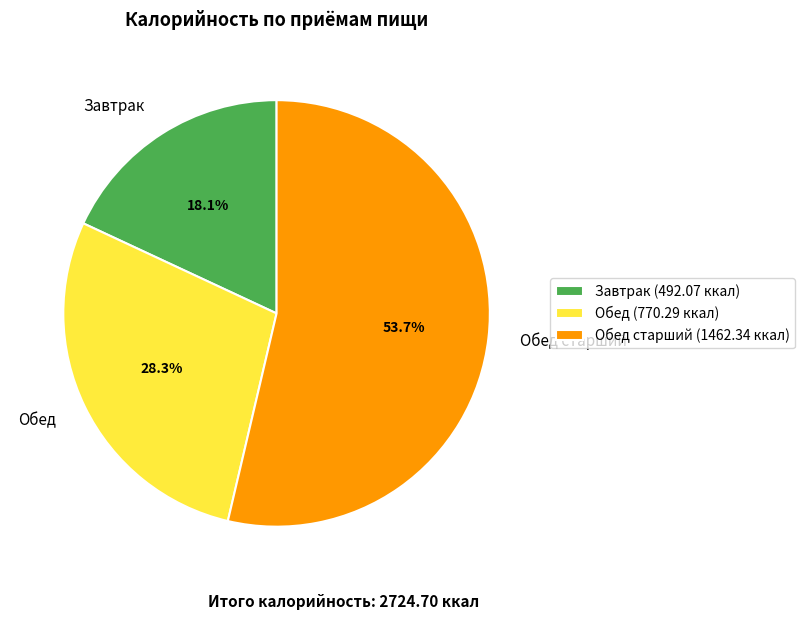

Which has a higher value, Обед старший or Завтрак?

Обед старший